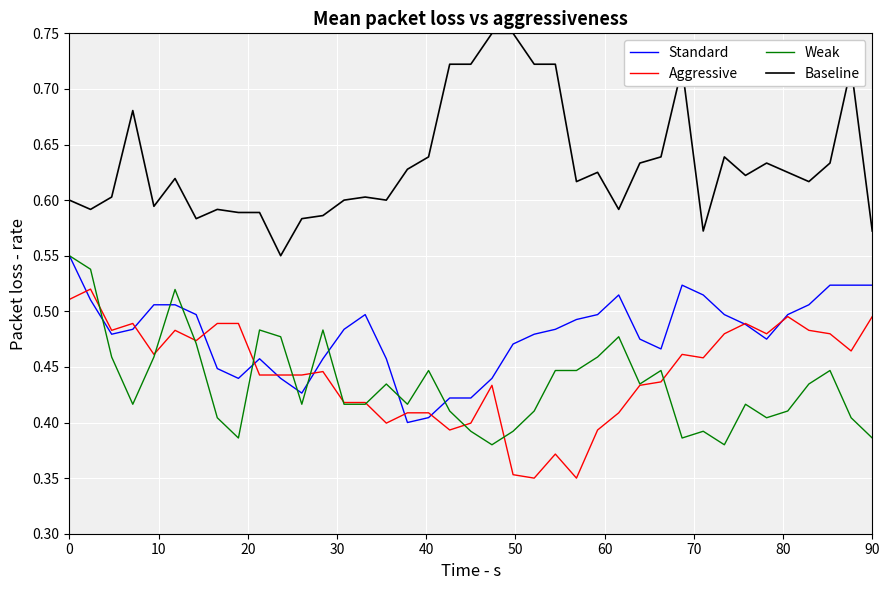

True or false: Baseline and Weak cross at least once.

False